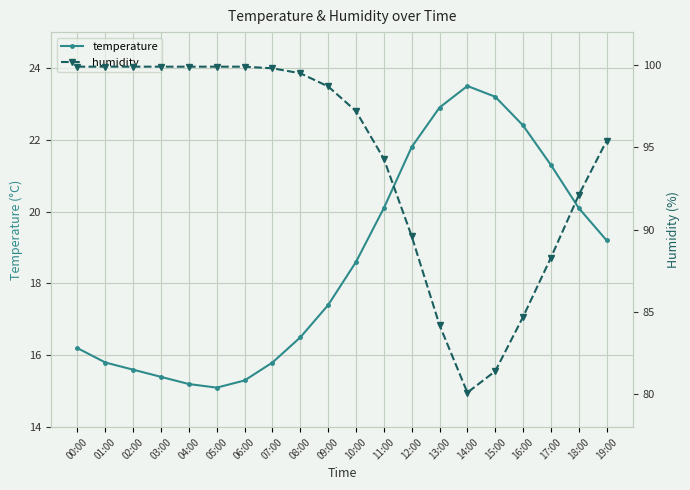

At how many categories does at least one series exceed 64?

20